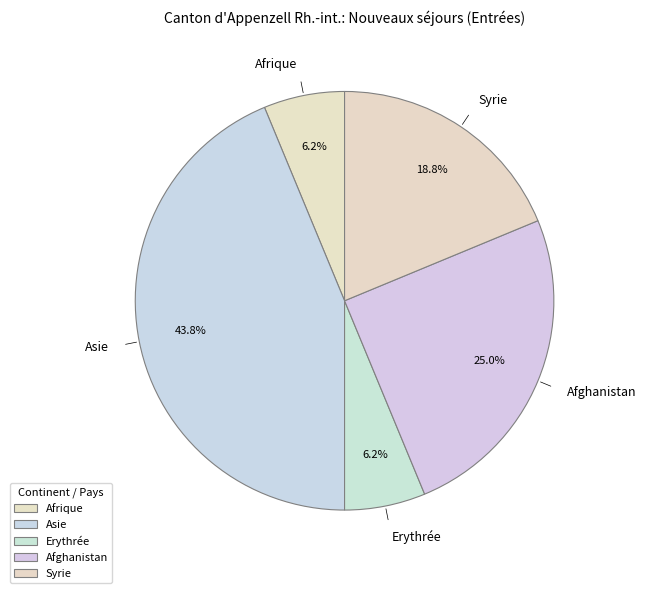

Which slice is the largest?

Asie